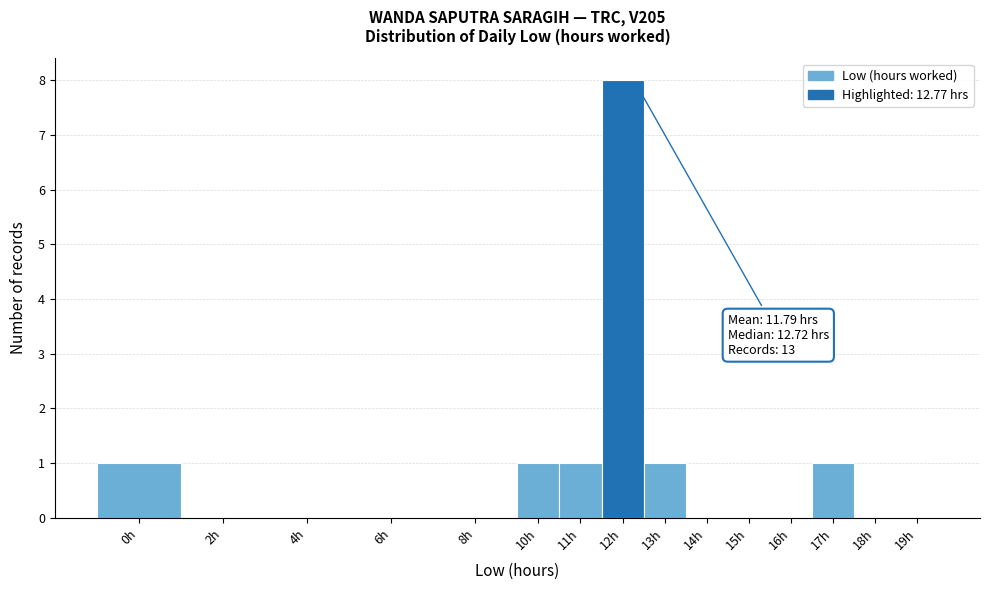

Reading left to right, what are all the values shown in this chart?

0h=1	2h=0	4h=0	6h=0	8h=0	10h=1	11h=1	12h=8	13h=1	14h=0	15h=0	16h=0	17h=1	18h=0	19h=0